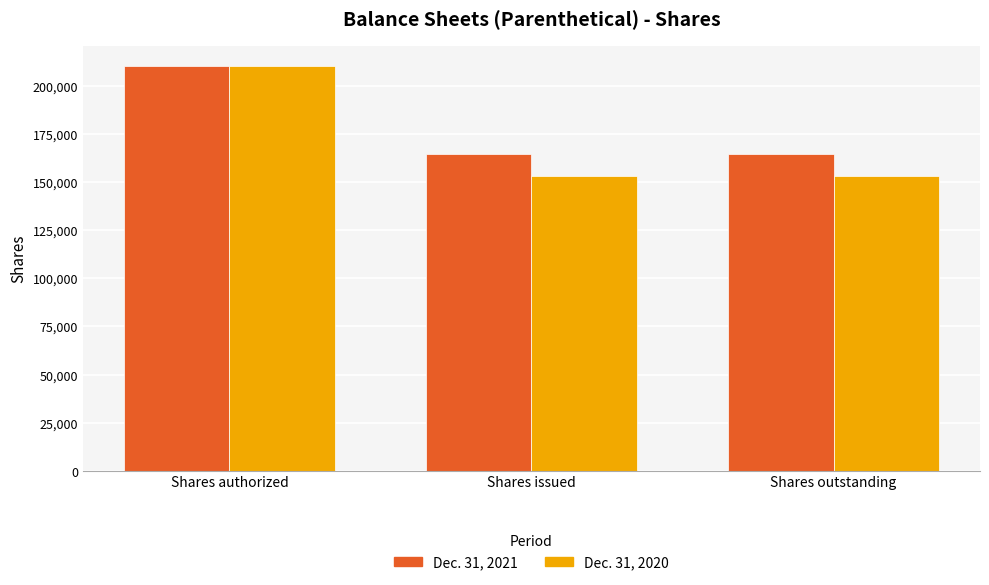

At which category is the sum across all series the highest?

Shares authorized